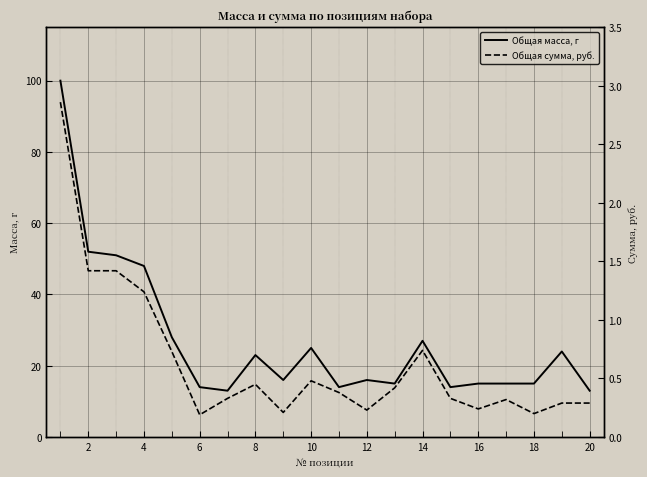

The value of Общая масса, г at 8 is 6. True or false?

False